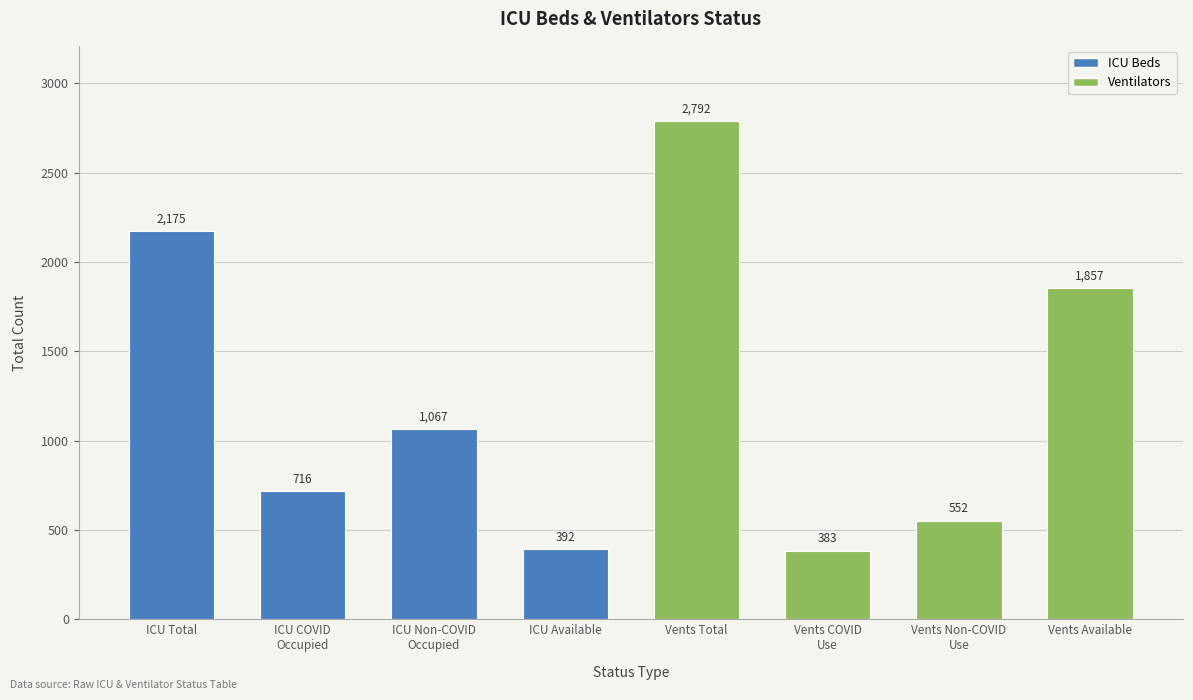

The chart shows a value of 2175 at ICU Total. True or false?

True